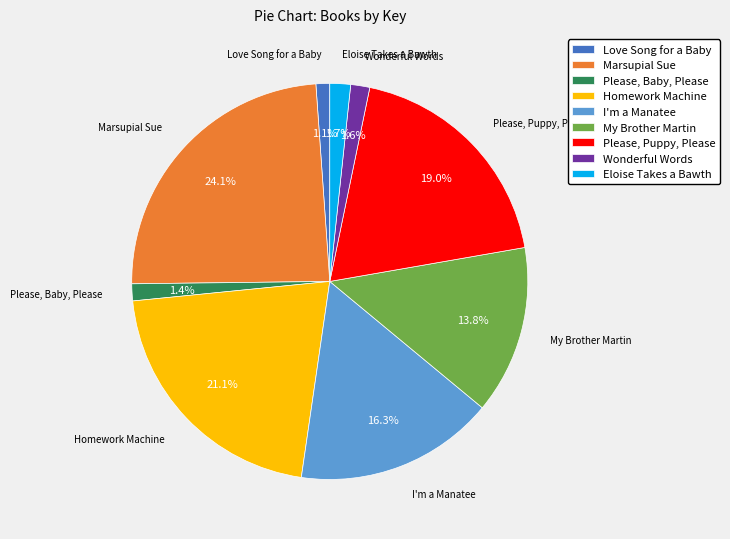

Is it true that Please, Baby, Please is 11% of the pie?

False